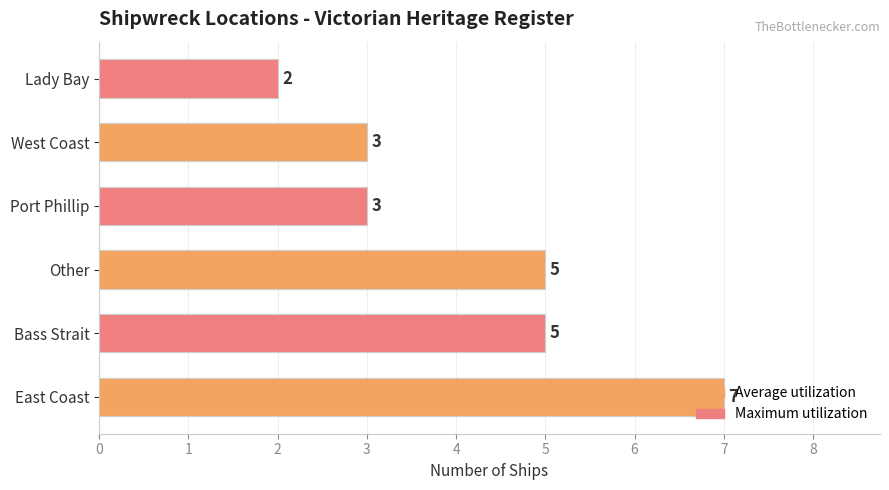

Is it true that the value at Lady Bay is 2?

True